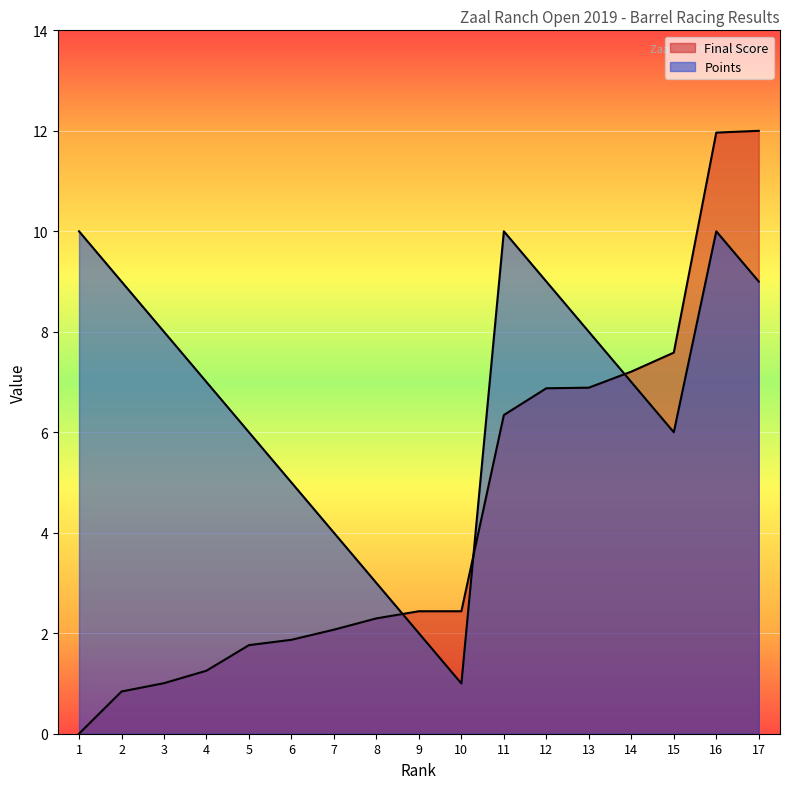

Where is Final Score nearest to the value 6?

11